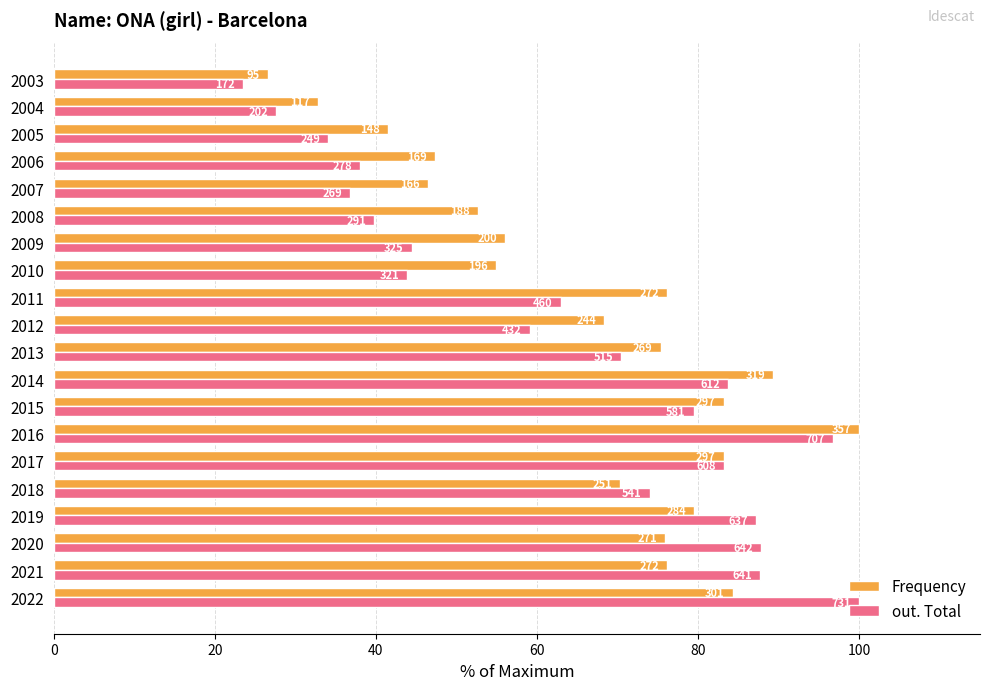

Which series has the largest total across all categories?

Frequency